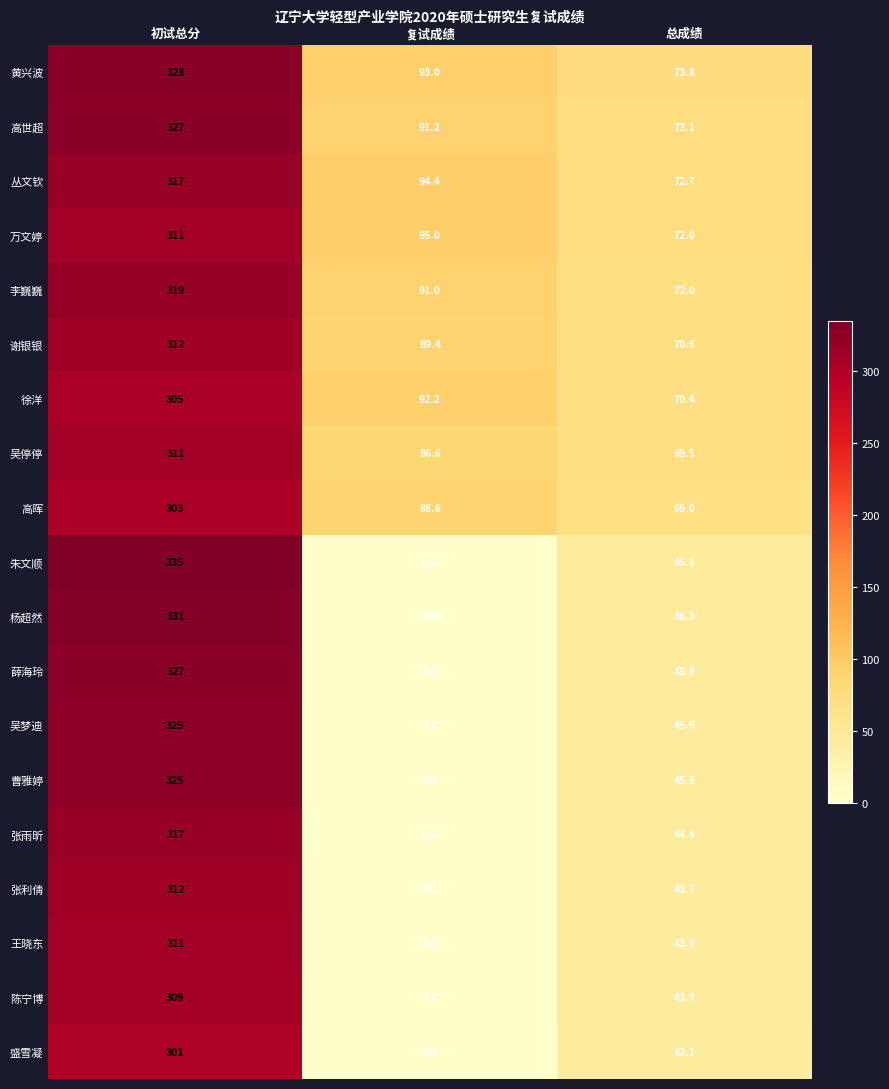

At which label is 黄兴波 closest to 200?

复试成绩